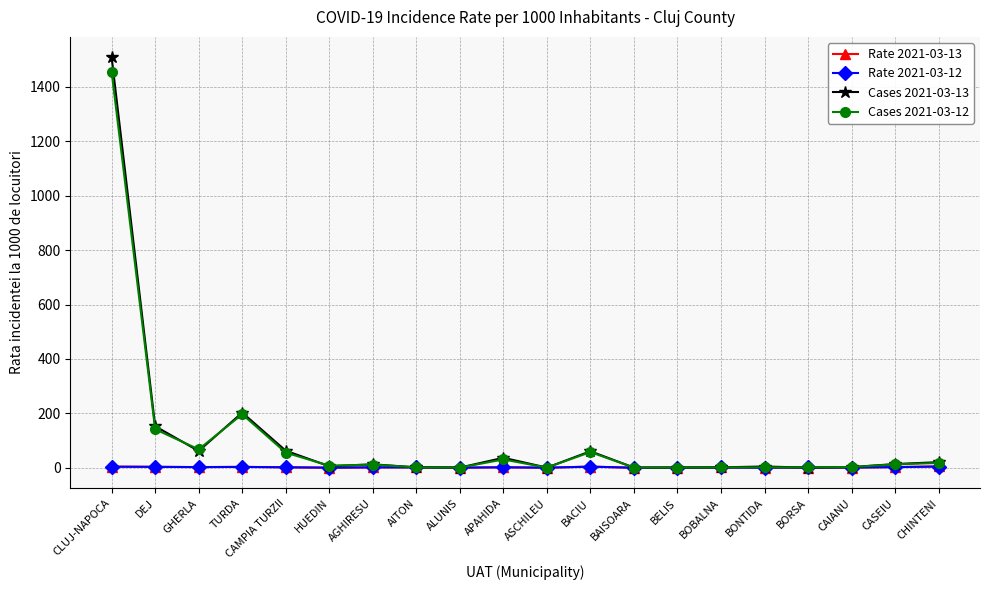

What is the approximate value of Cases 2021-03-13 at BOBALNA?

2.0